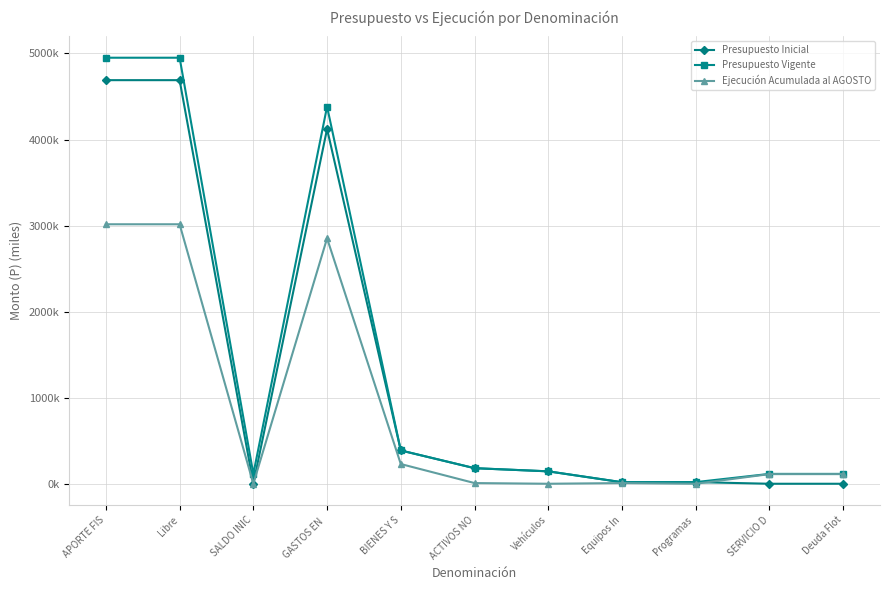

Which series has the largest total across all categories?

Presupuesto Vigente